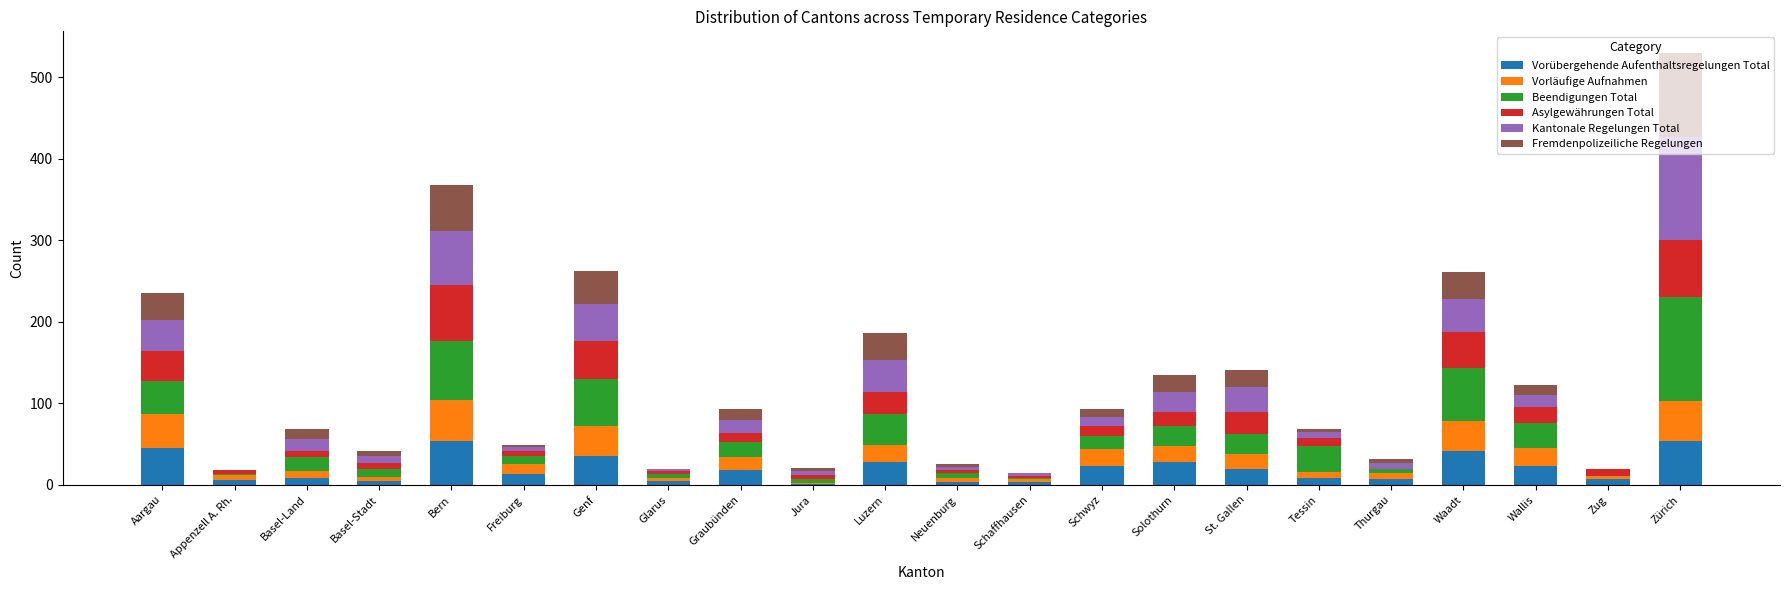

What is the total value across all series at Luzern?

186